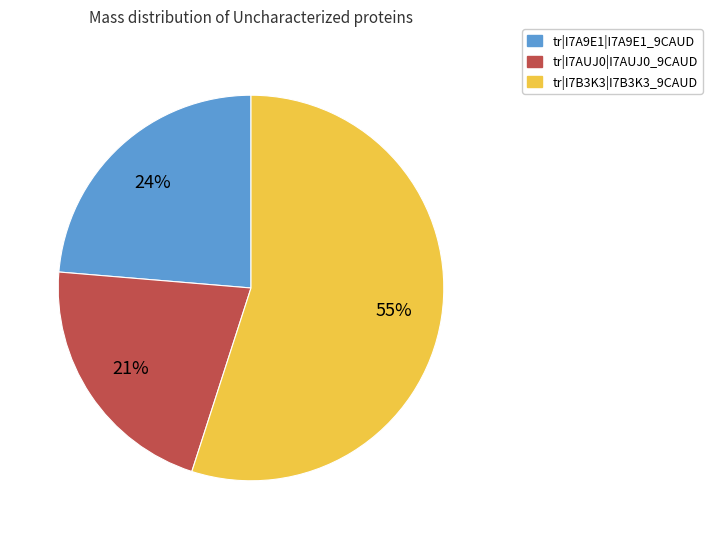

To the nearest percent, what is the difference between the largest and smallest slice percentages?

34%